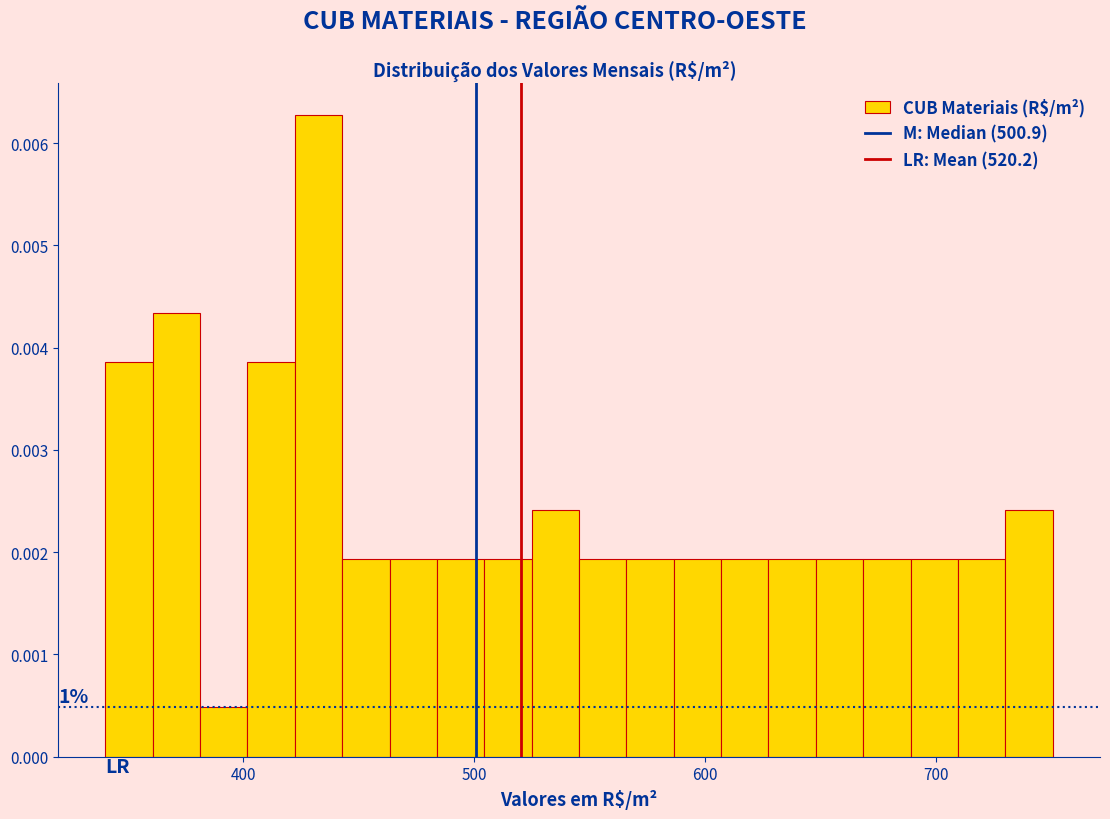

Read against the x-axis, roughly where is the centre of the tallest bar?

430